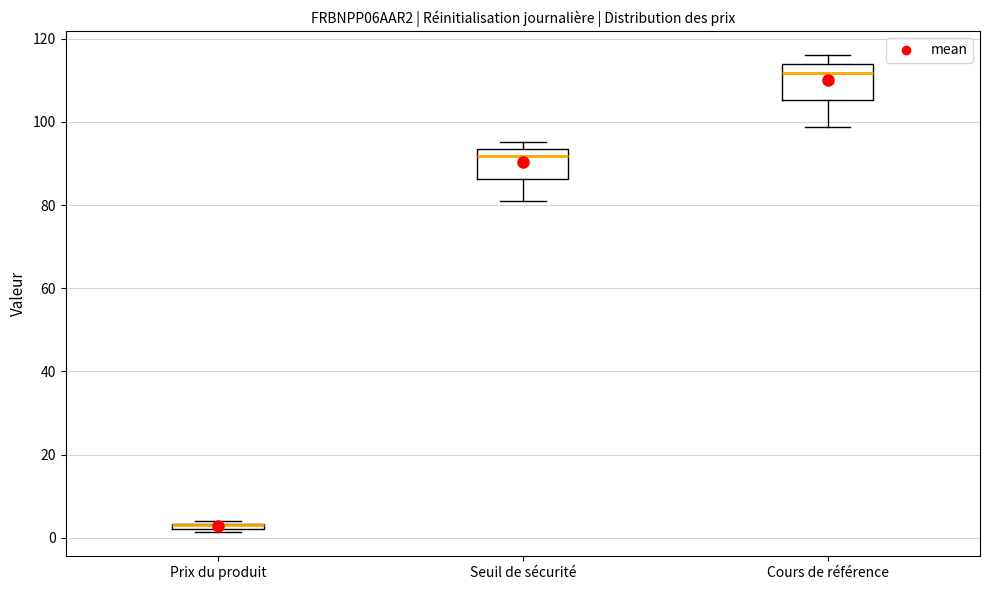

Where is the lower edge of the box for Prix du produit on the y-axis? The values are not printed on the chart, so give them approximately, as read against the axis.

2